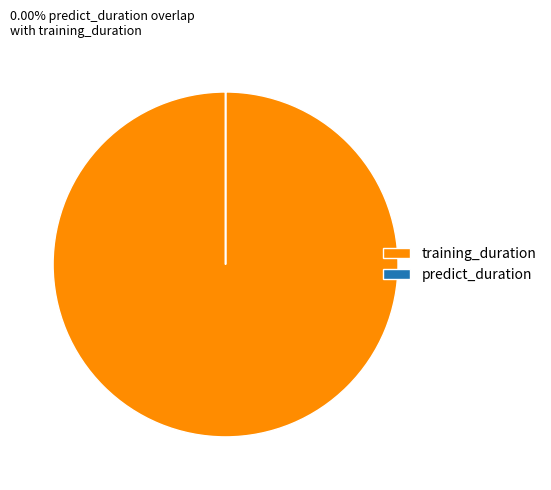

Which category accounts for the majority?

training_duration